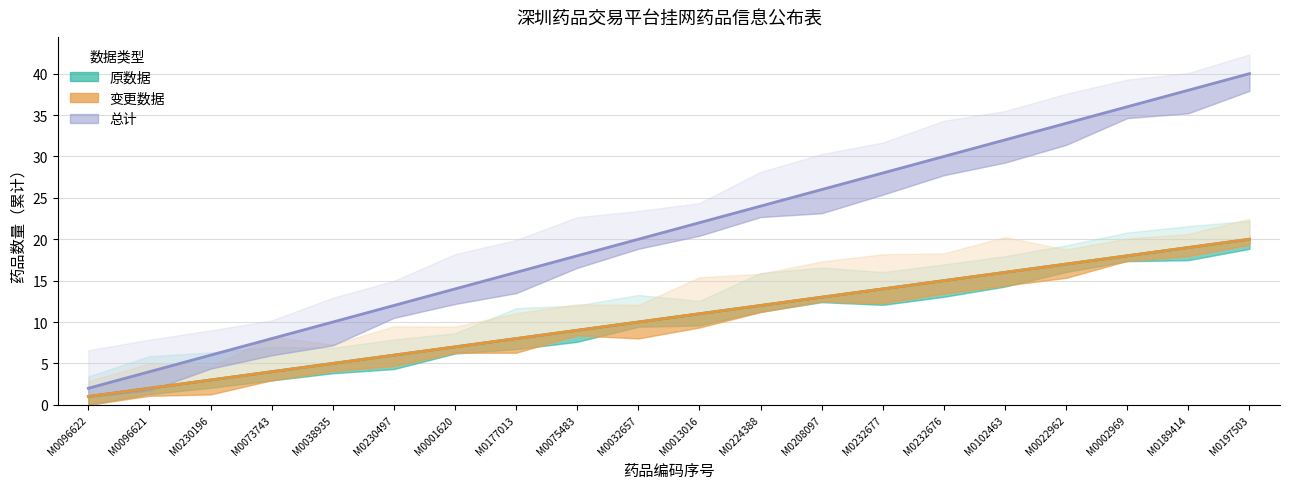

Reading left to right, extract all data points from this chart.

原数据: 1	2	3	4	5	6	7	8	9	10	11	12	13	14	15	16	17	18	19	20
变更数据: 1	2	3	4	5	6	7	8	9	10	11	12	13	14	15	16	17	18	19	20
总计: 2	4	6	8	10	12	14	16	18	20	22	24	26	28	30	32	34	36	38	40